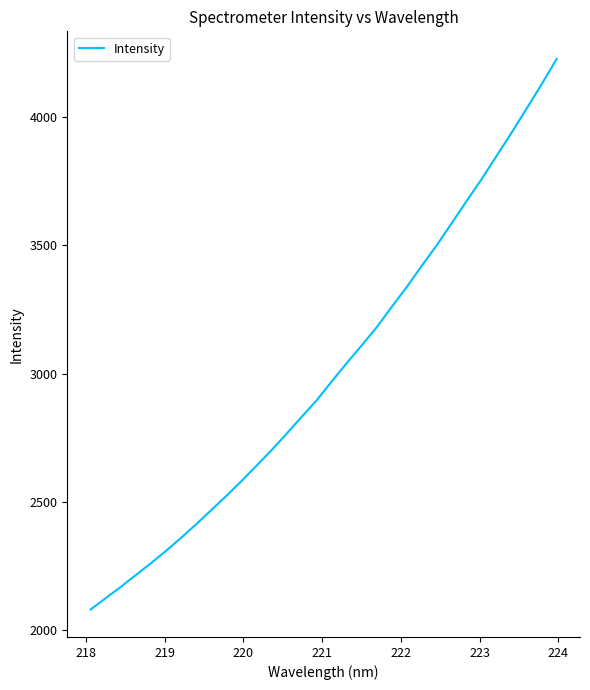

What is the minimum value shown in the chart?

2080.0